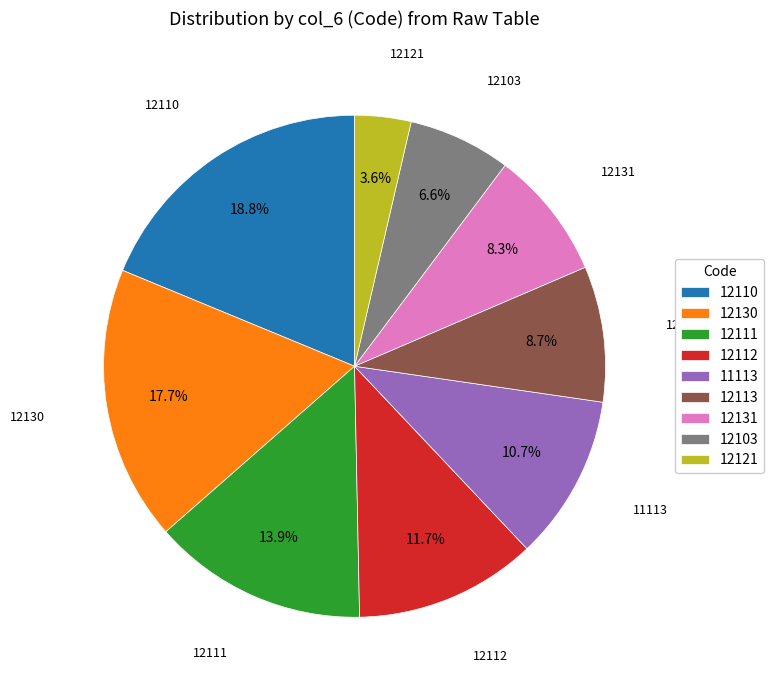

What percentage is NOT represented by 12113?

91.3%